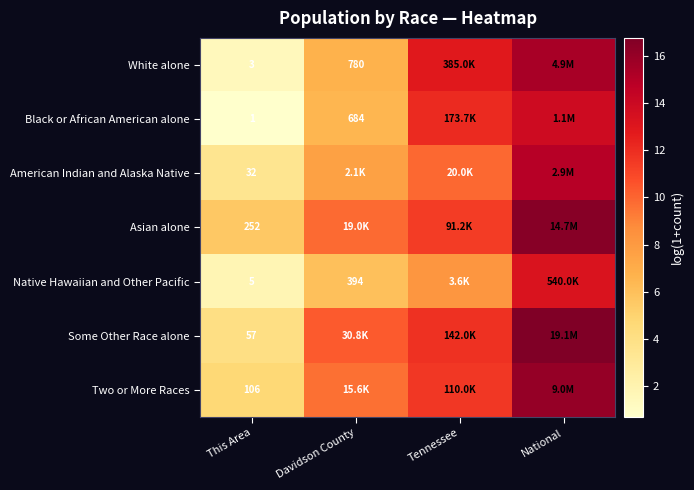

At This Area, list the series in order from smallest to largest.

Black or African American alone, White alone, Native Hawaiian and Other Pacific, American Indian and Alaska Native, Some Other Race alone, Two or More Races, Asian alone